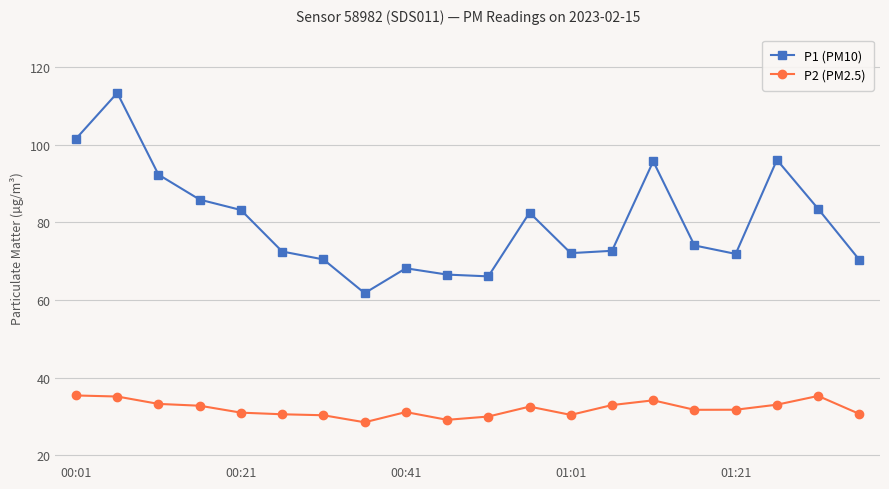

Which series has the largest range (max minus min)?

P1 (PM10)